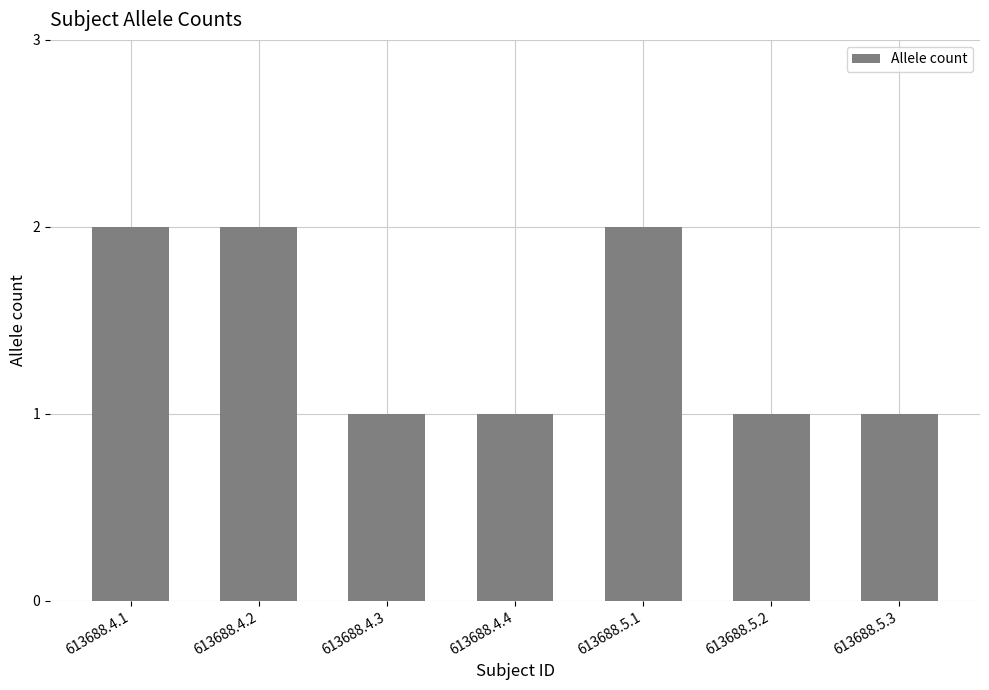

What value does the data have at 613688.4.1?

2